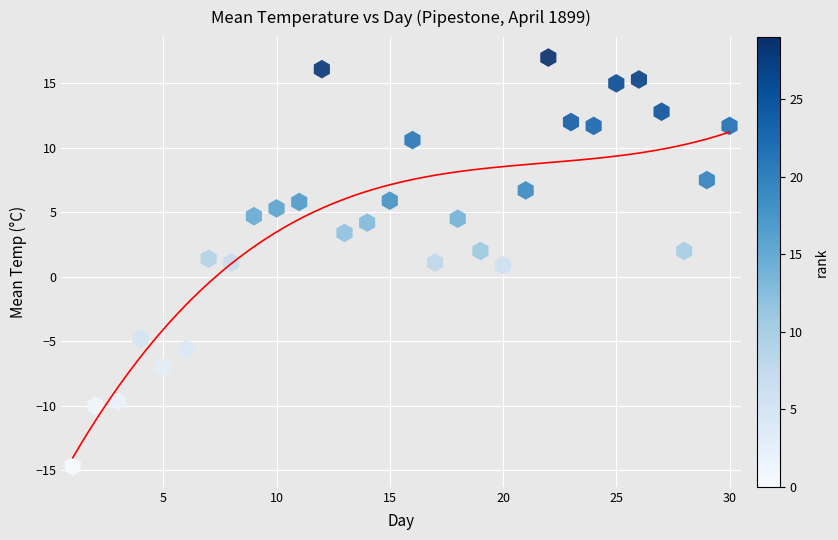

What is the range of Y values (max minus min)?

31.7